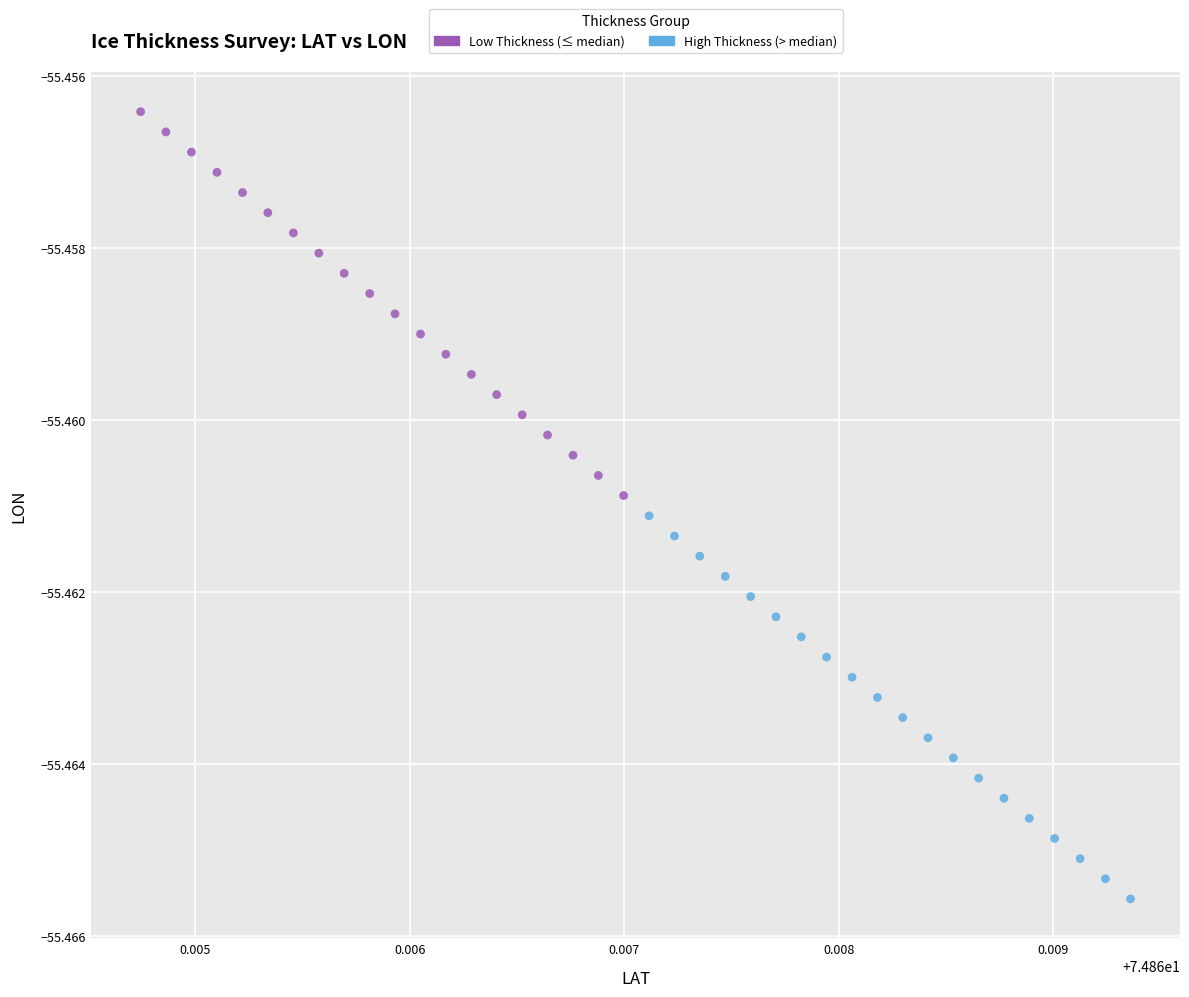

Which series contains the lowest Y value?

High Thickness (> median)